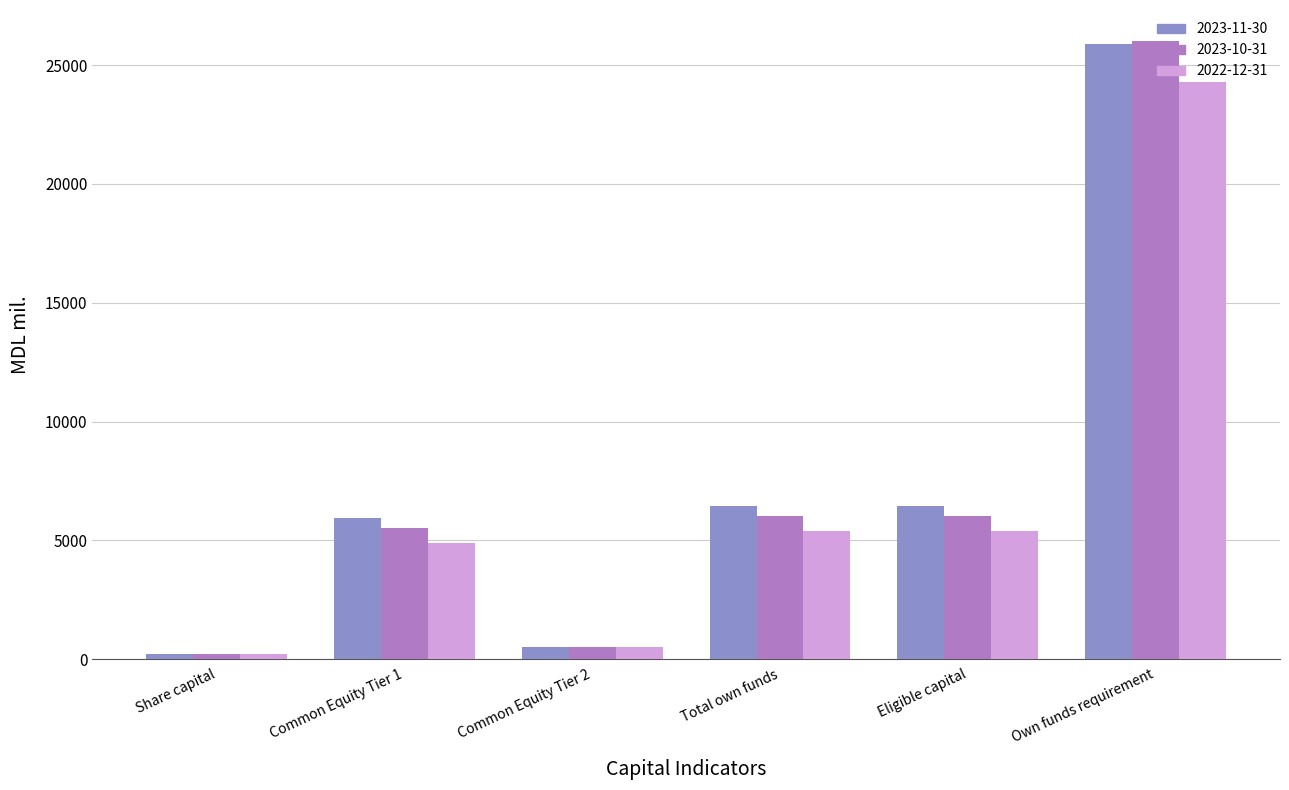

What is the difference between the maximum and minimum values in the 2023-11-30 series?

25680.8